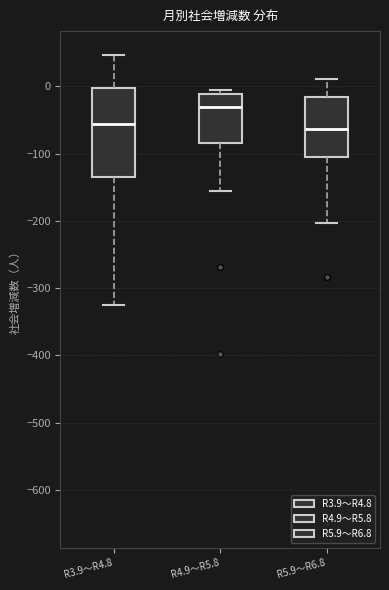

Which box is the tallest, from its lower edge to its upper edge?

R3.9～R4.8